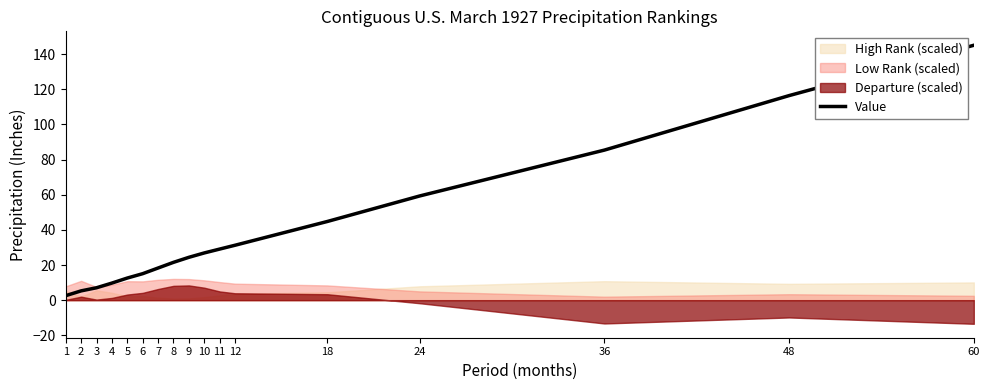

Reading left to right, transcribe all the data shown in this chart.

2.6	5.3	7.1	9.7	12.6	15.1	18.3	21.5	24.4	26.9	29.1	31.3	44.8	59.3	85.4	116.4	145.1